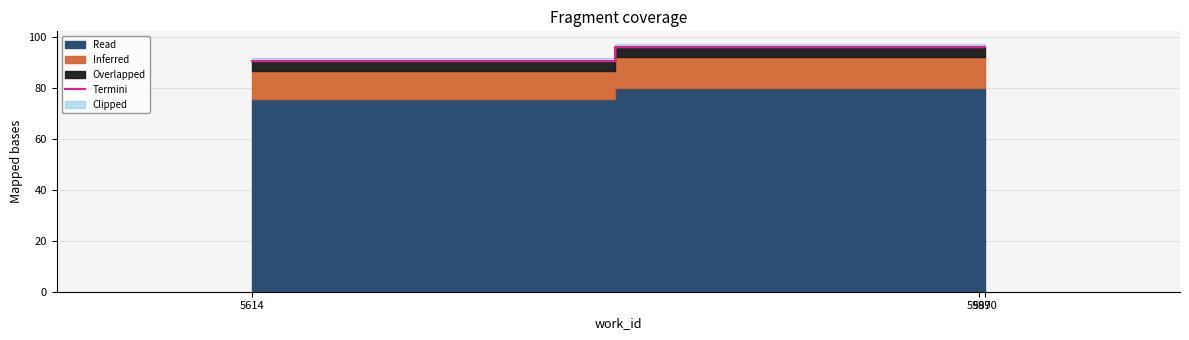

Reading left to right, transcribe all the data shown in this chart.

5614=90.4	5987=96.0	5990=96.0